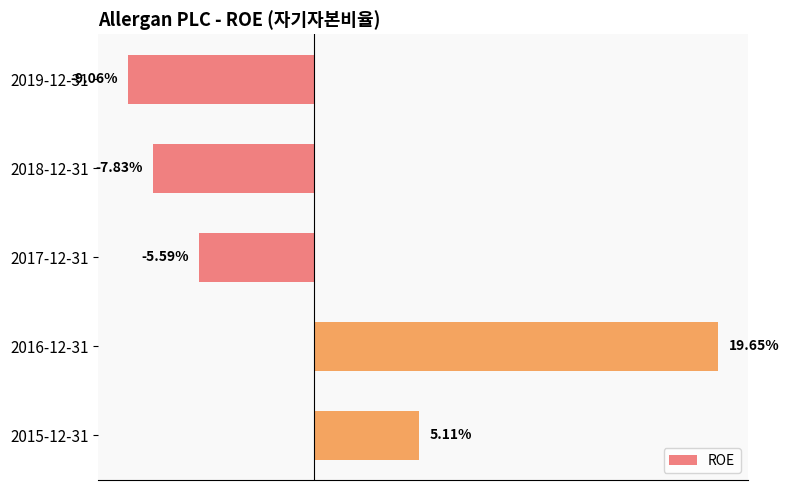

Are the bars horizontal?

Yes